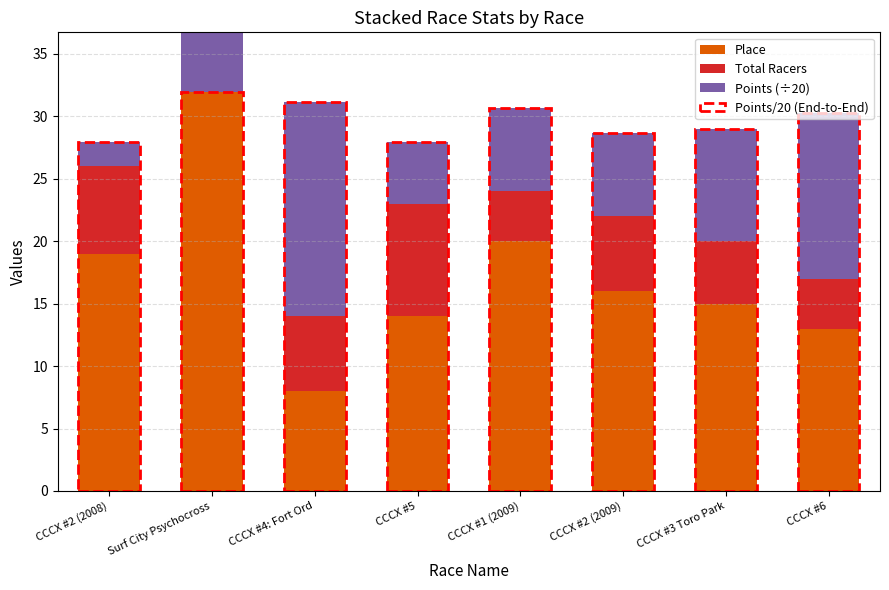

List the labels in order of Place value, largest first.

Surf City Psychocross, CCCX #1 (2009), CCCX #2 (2008), CCCX #2 (2009), CCCX #3 Toro Park, CCCX #5, CCCX #6, CCCX #4: Fort Ord